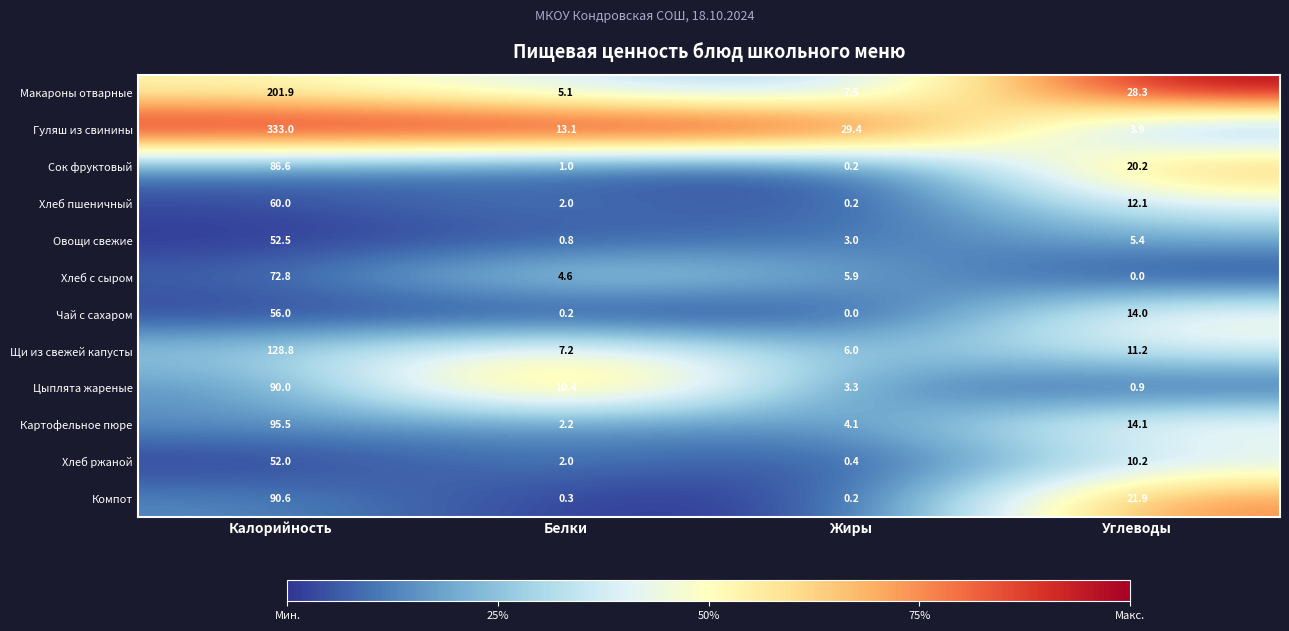

What is the difference between the Хлеб с сыром values at Углеводы and Жиры?

5.9